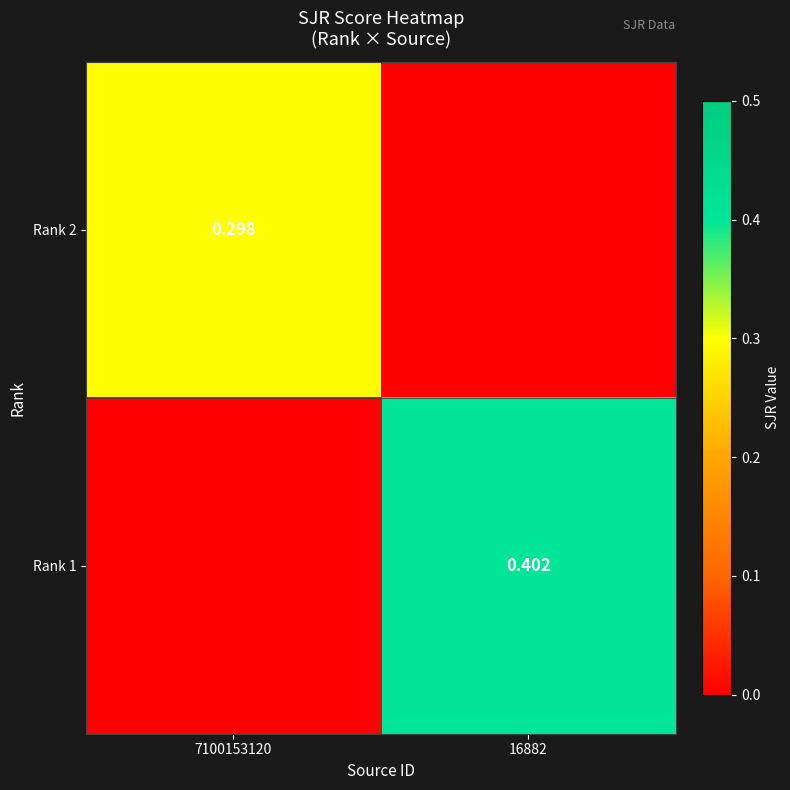

Is the value of Rank 2 at 7100153120 greater than the value of Rank 1 at 7100153120?

Yes